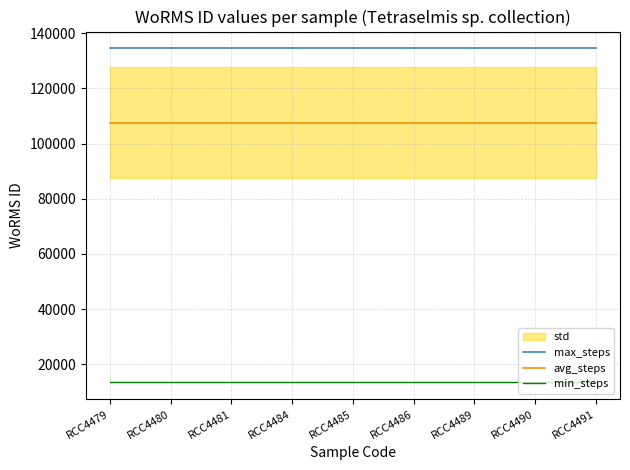

True or false: avg_steps and max_steps intersect in this chart.

False